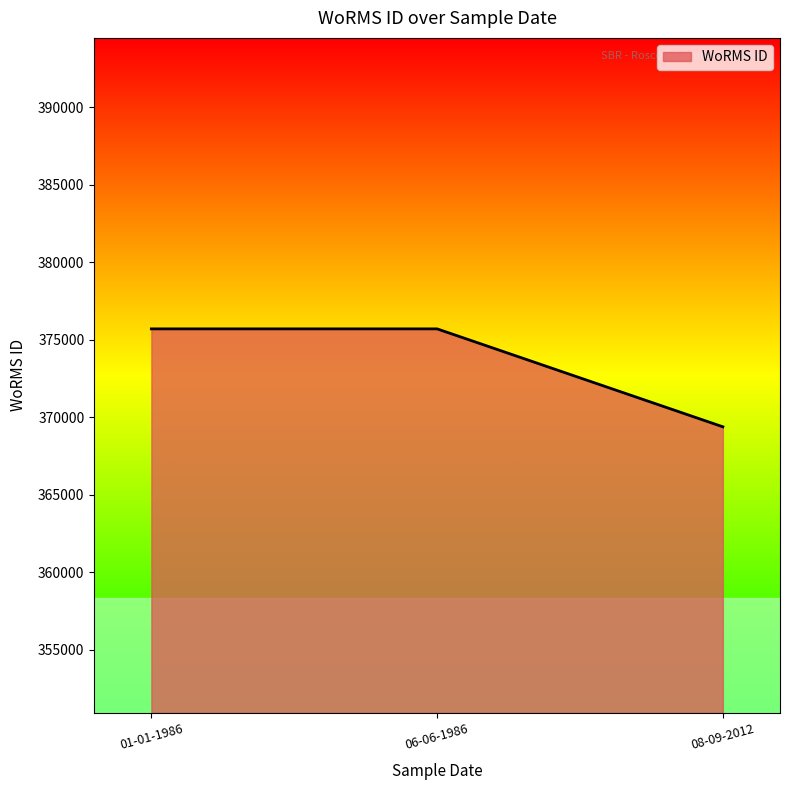

What is the difference between the maximum and minimum values?

6322